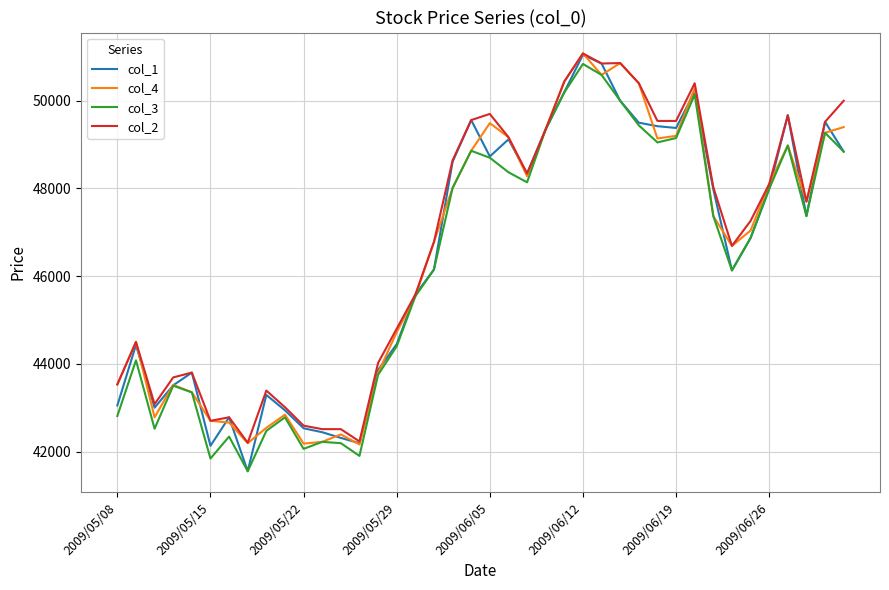

What is the highest value of the col_1 series?

51050